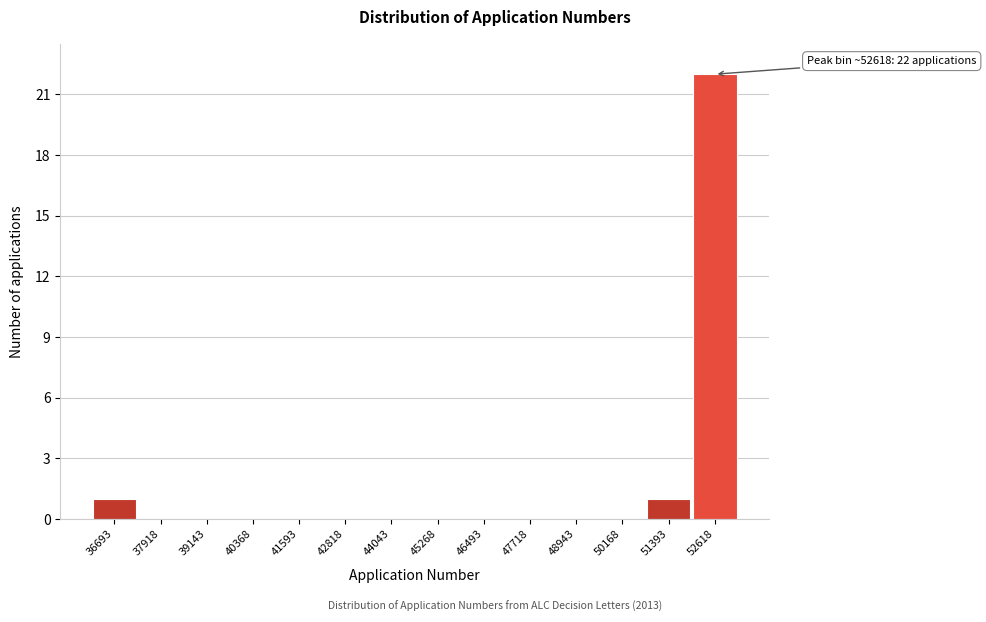

Which range on the x-axis has the tallest bar?

52000 to 53200